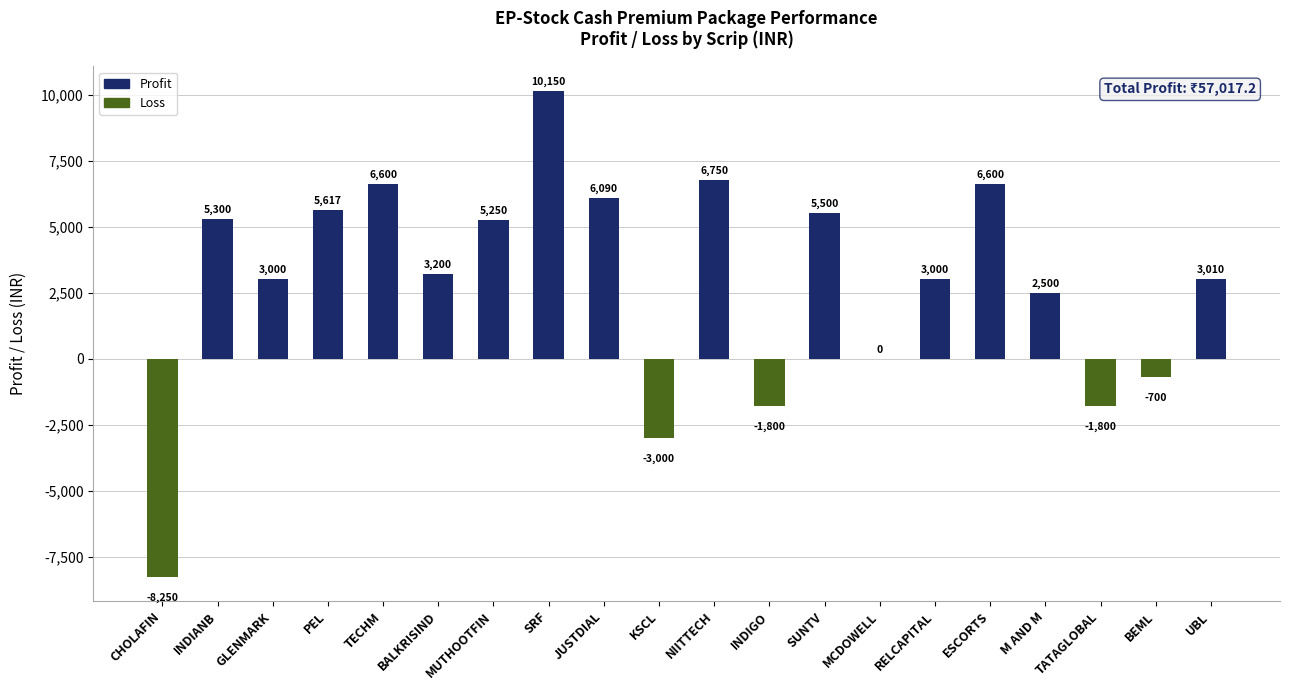

What is the sum of the values at M AND M and INDIGO?

700.0